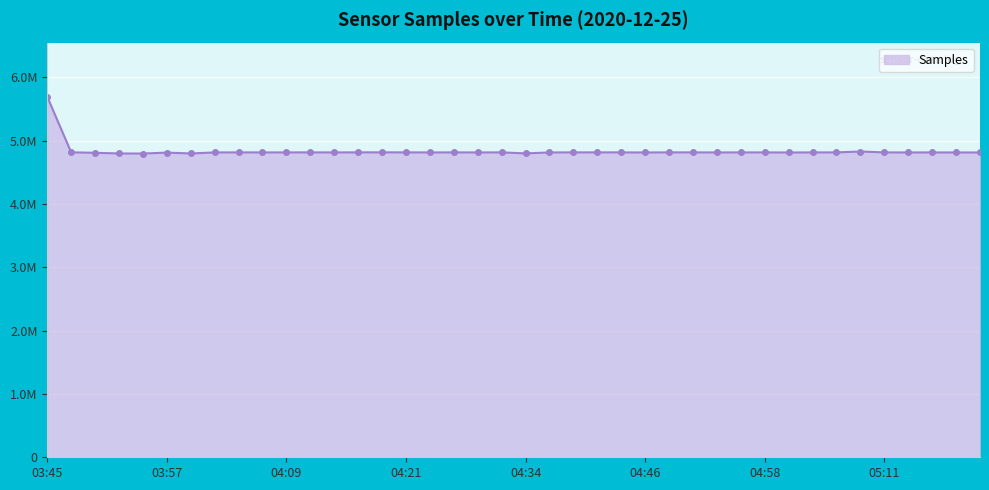

Reading right to left, list all the values displayed in this chart.

4814602	4814450	4815543	4814562	4815698	4829812	4815854	4815684	4814267	4815636	4815571	4814820	4816084	4816091	4814644	4815949	4815983	4816027	4815053	4799971	4816080	4814967	4816209	4815103	4816346	4816470	4816420	4815442	4816305	4815481	4815641	4815752	4815285	4798804	4812662	4797611	4798928	4809380	4816981	5695416